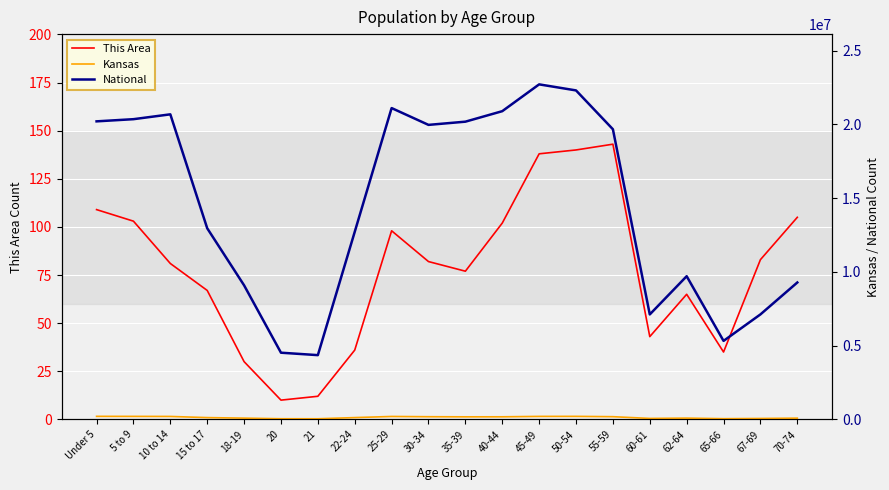

Reading left to right, transcribe all the data shown in this chart.

This Area: 109	103	81	67	30	10	12	36	98	82	77	102	138	140	143	43	65	35	83	105
Kansas: 205492	202447	198884	120116	83705	42758	40931	120765	197783	179937	172388	174285	201830	204434	182512	63661	85074	46574	61181	82634
National: 20201362	20348657	20677194	12954254	9086089	4519129	4354294	12712576	21101849	19962099	20179642	20890964	22708591	22298125	19664805	7113727	9704197	5319902	7115361	9278166